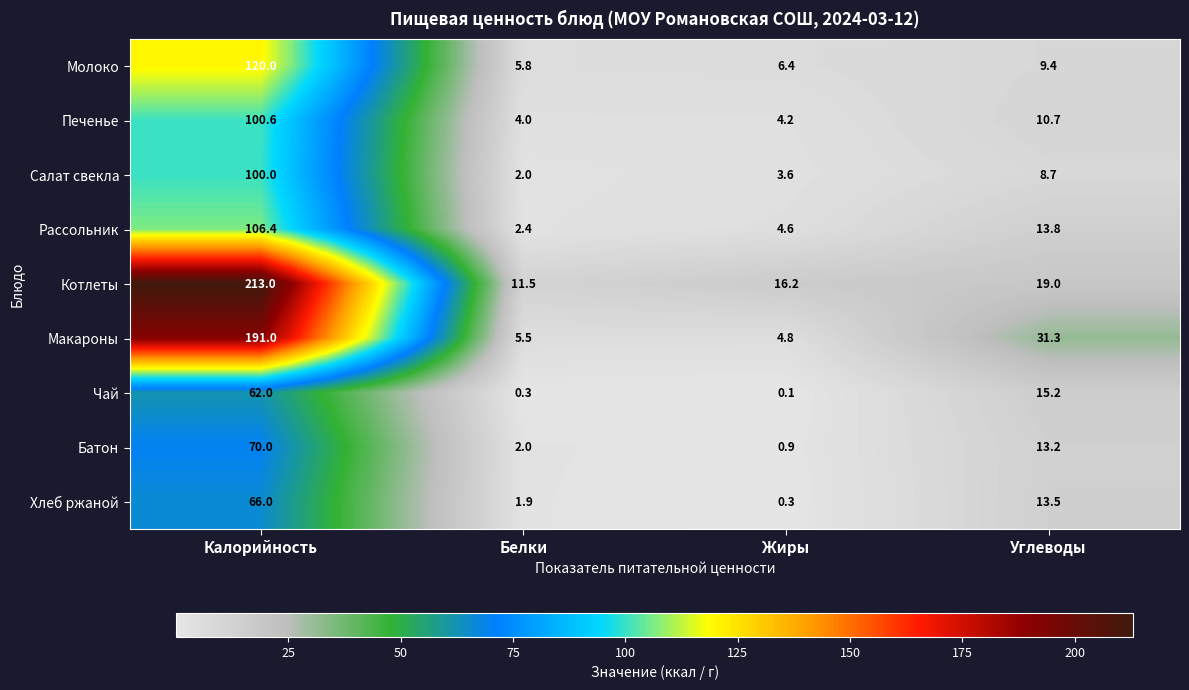

Which series has the largest total across all categories?

Котлеты